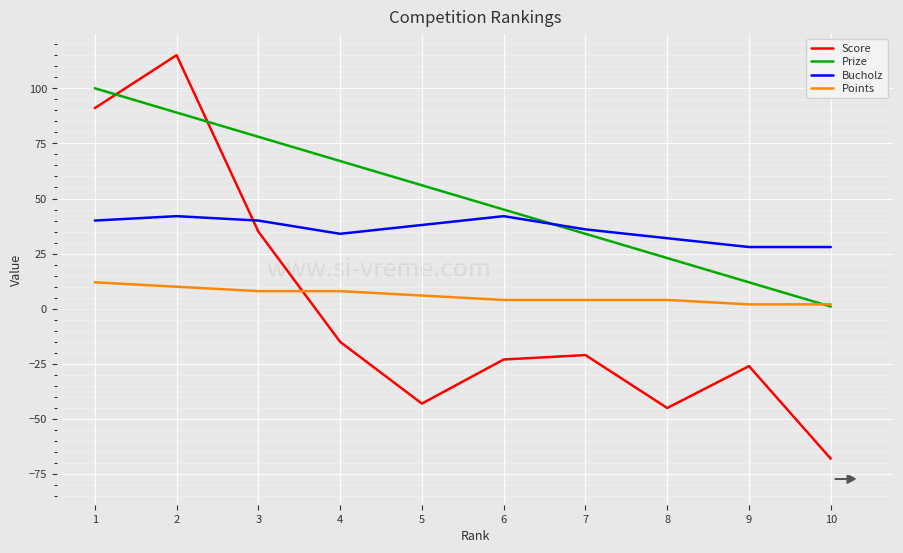

What is the spread (max minus min) of values at 2?

105